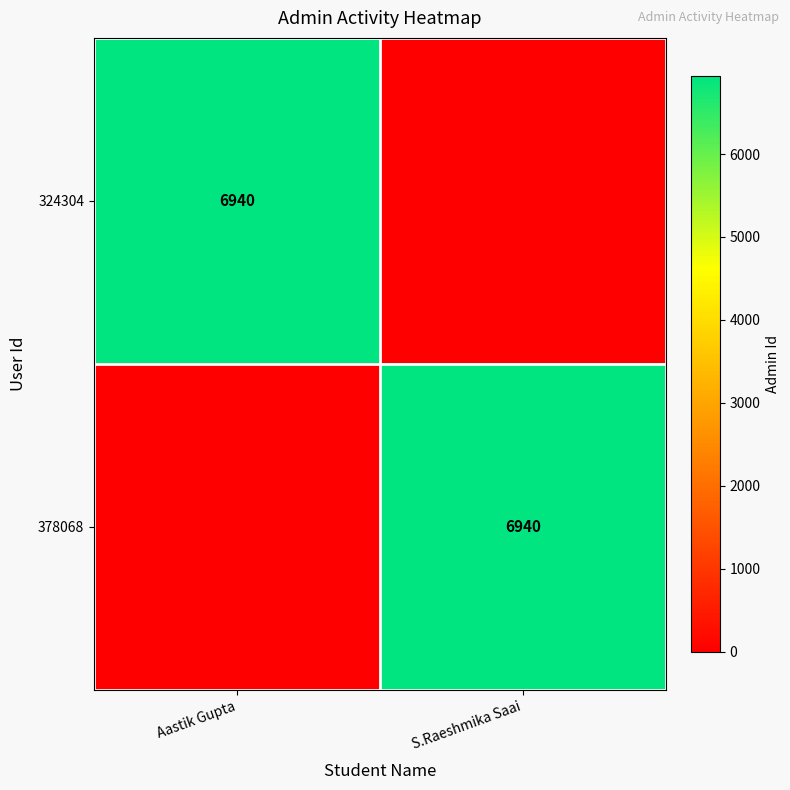

Is it true that 378068 equals 6940 at S.Raeshmika Saai?

True